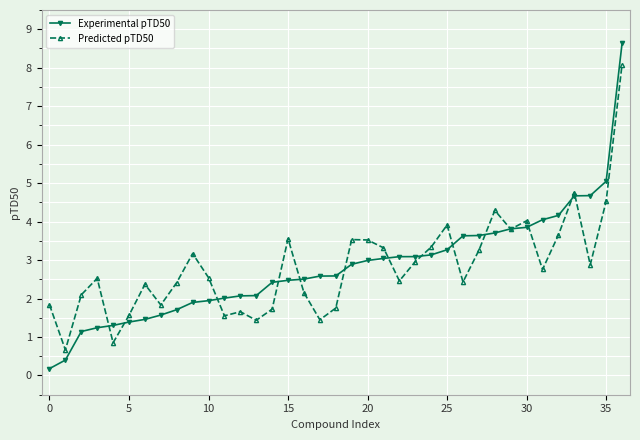

At how many categories does at least one series exceed 1?

36